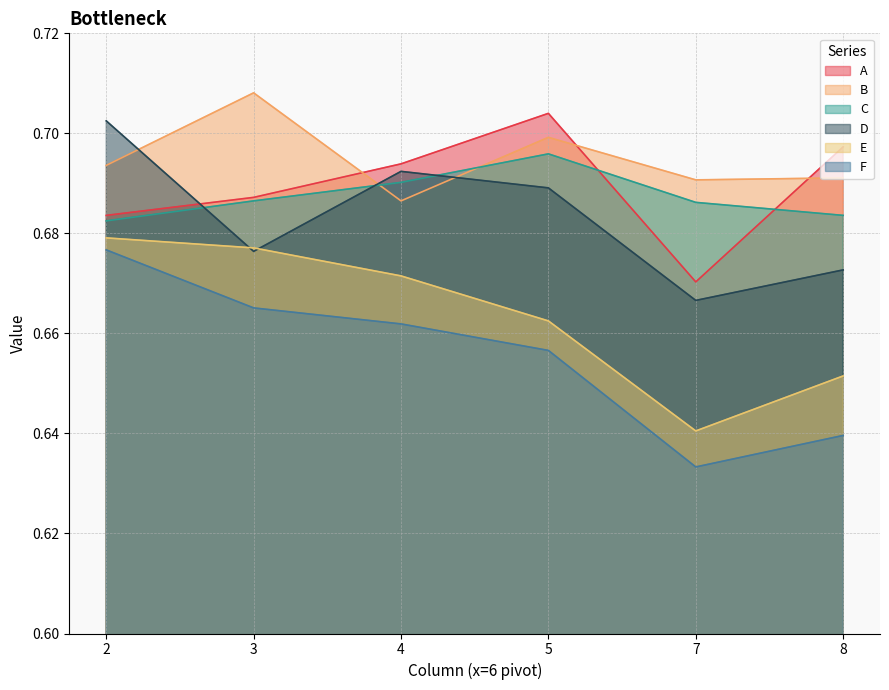

What is the value of the E point at the 3rd from the left?

0.7